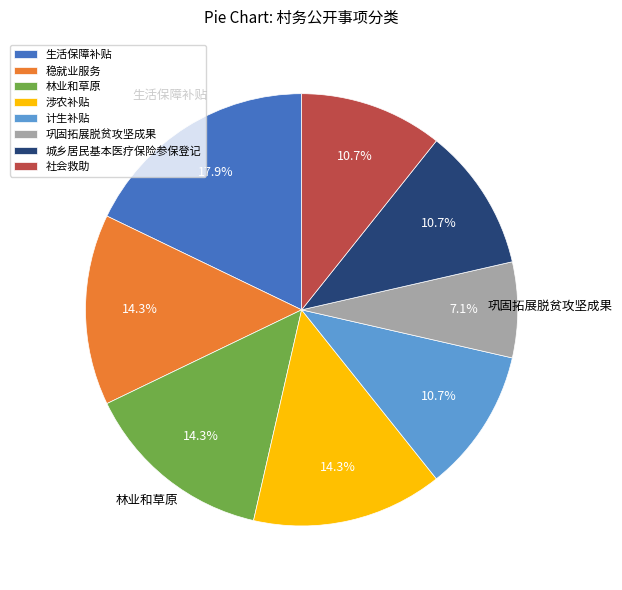

What is the total percentage of 生活保障补贴 and 计生补贴?

28.6%